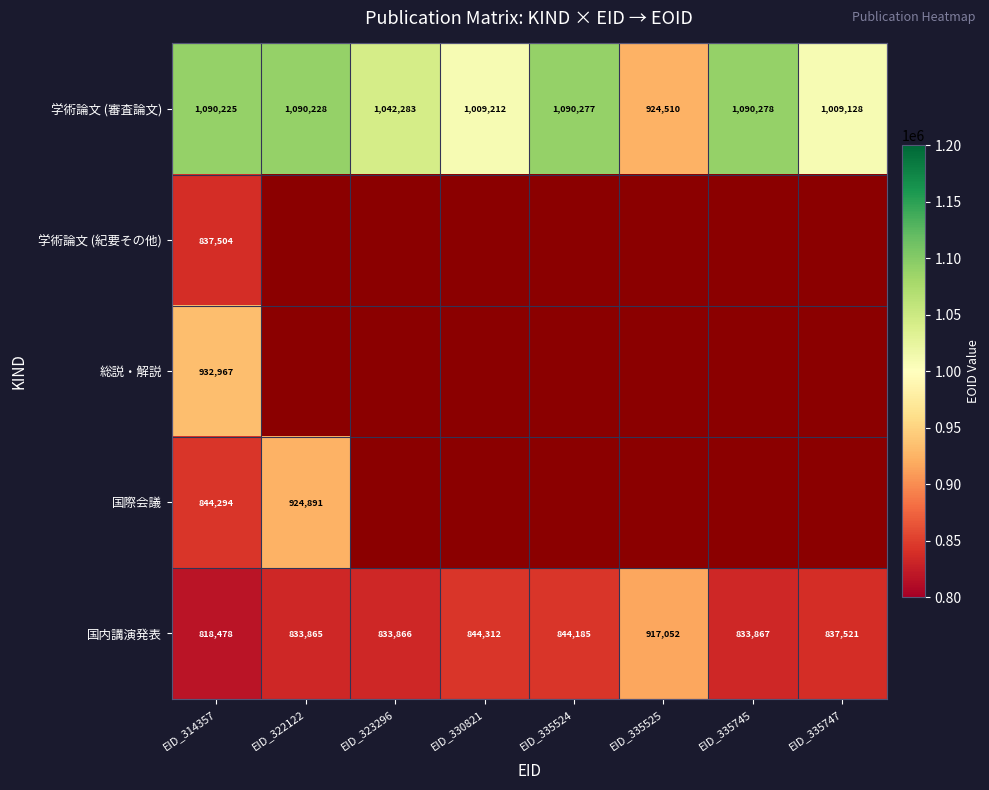

Read the 学術論文 (審査論文) value at EID_330821.

1009212